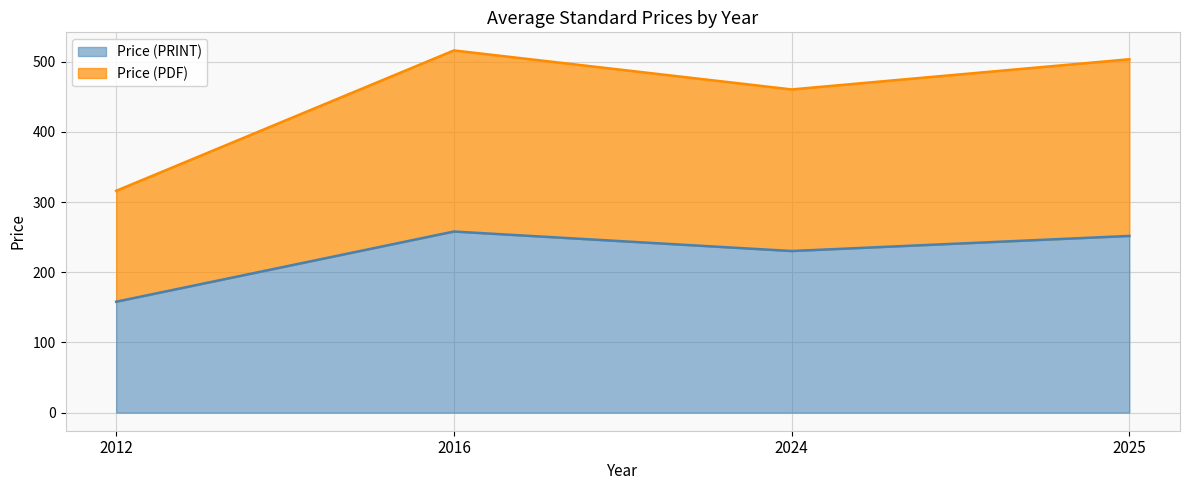

What is the average value of the Price (PDF) series?

224.2